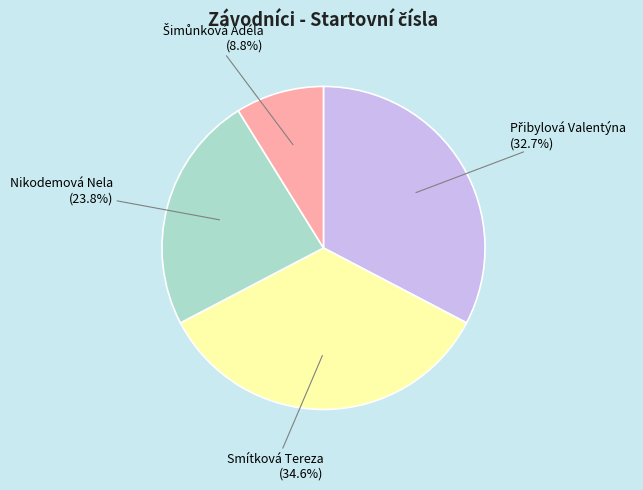

Approximately how many times larger is the value at Smítková Tereza compared to Nikodemová Nela?

1.5